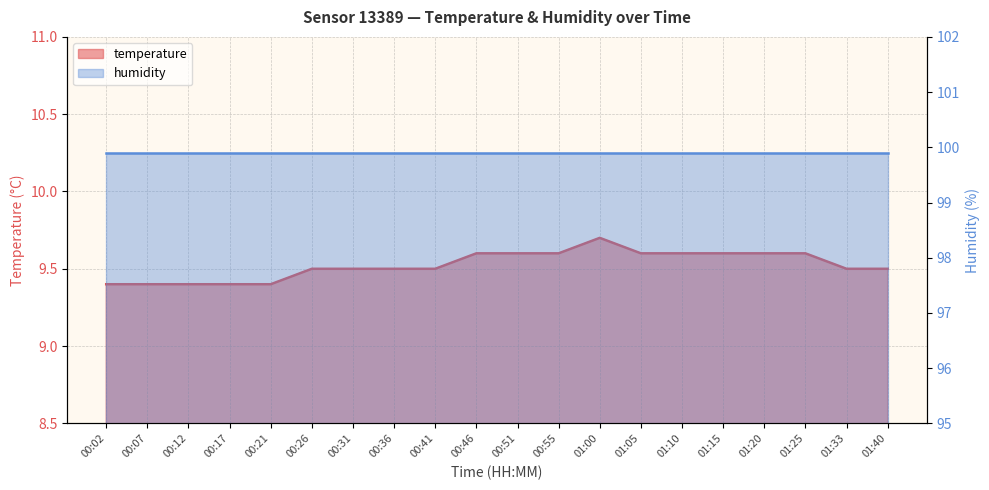

Which label corresponds to the largest value in the chart?

01:00